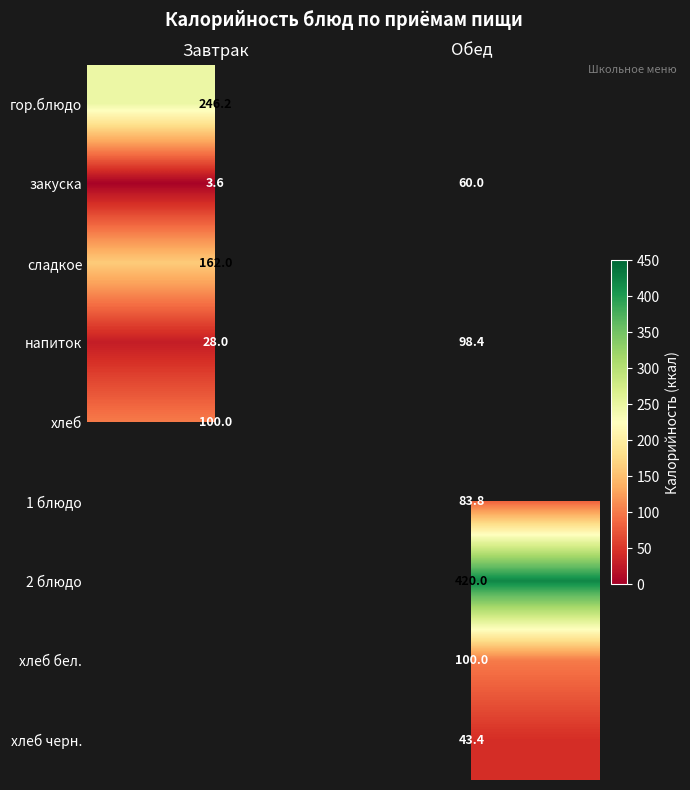

At which label does напиток first exceed 98?

Обед